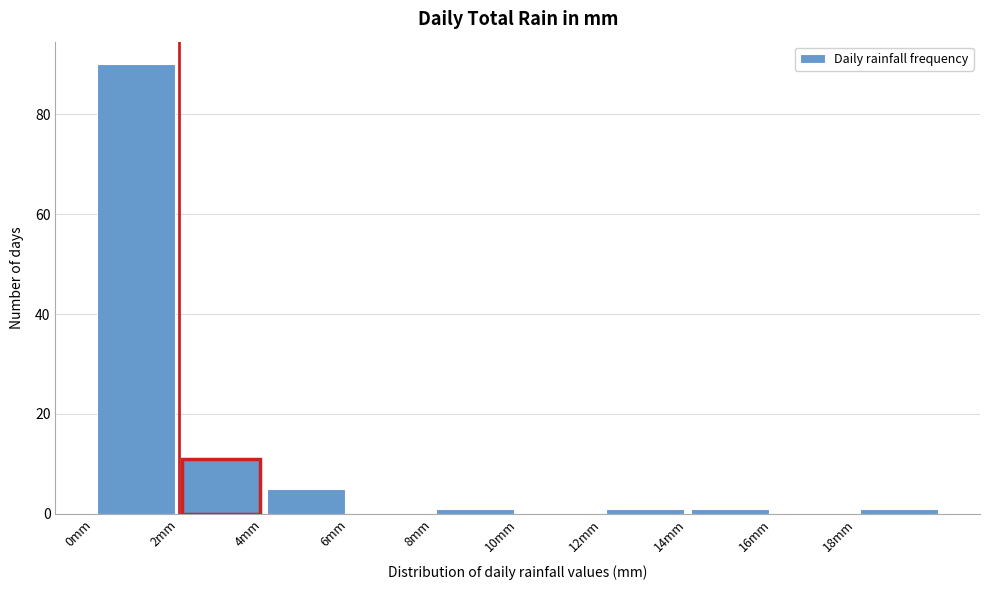

Reading left to right, list every bar in this chart as the range it spans on the x-axis followed by its height. The values are not printed on the chart, so give them approximately, as read against the axis.

0 to 2: 90
2 to 4: 12
4 to 6: 6
6 to 8: 0
8 to 10: under 2
10 to 12: 0
12 to 14: under 2
14 to 16: under 2
16 to 18: 0
18 to 20: under 2